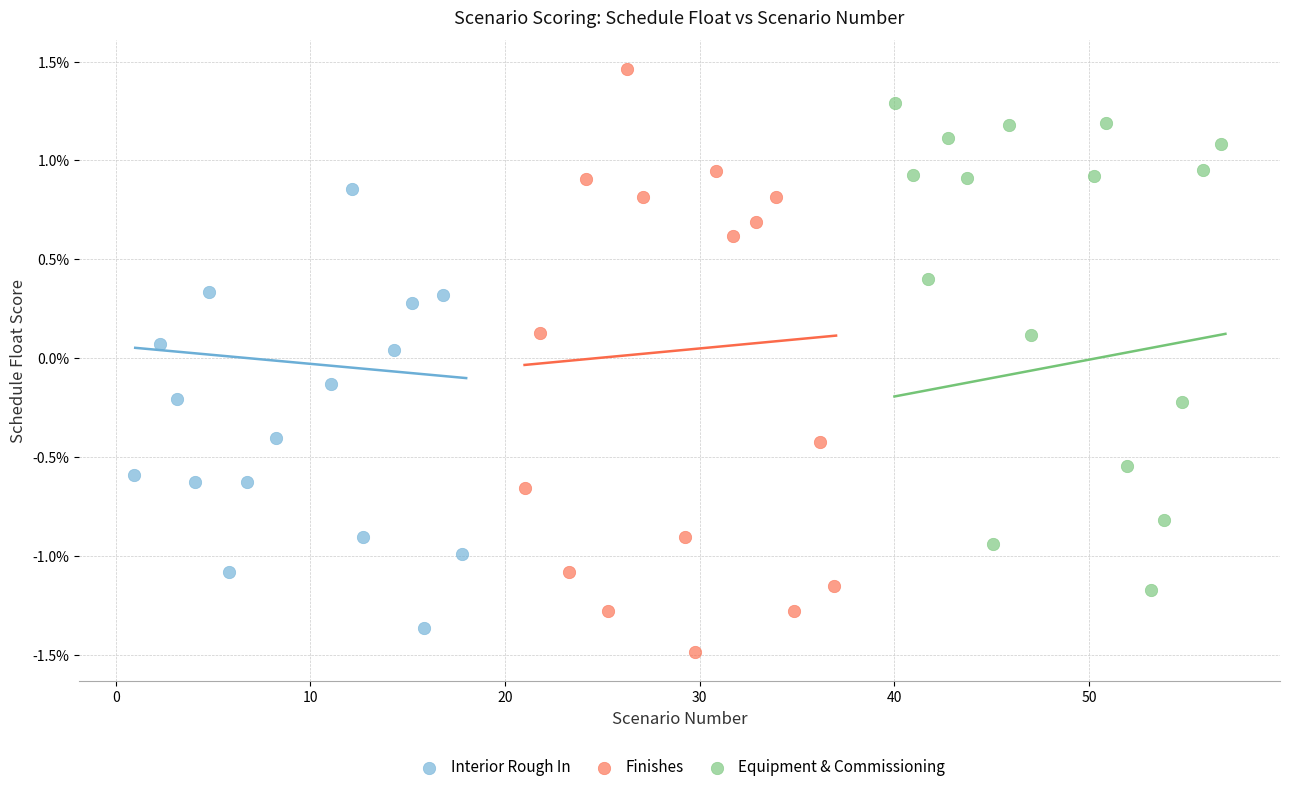

Which series contains the lowest Y value?

Finishes